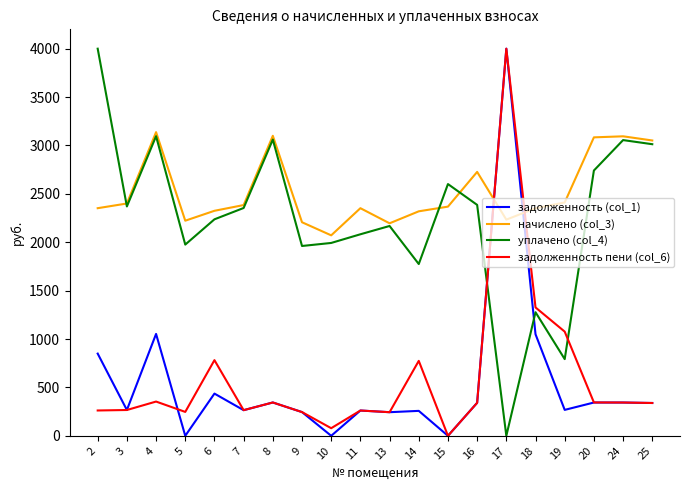

What is the difference between the highest and lowest values at 16?

2386.0